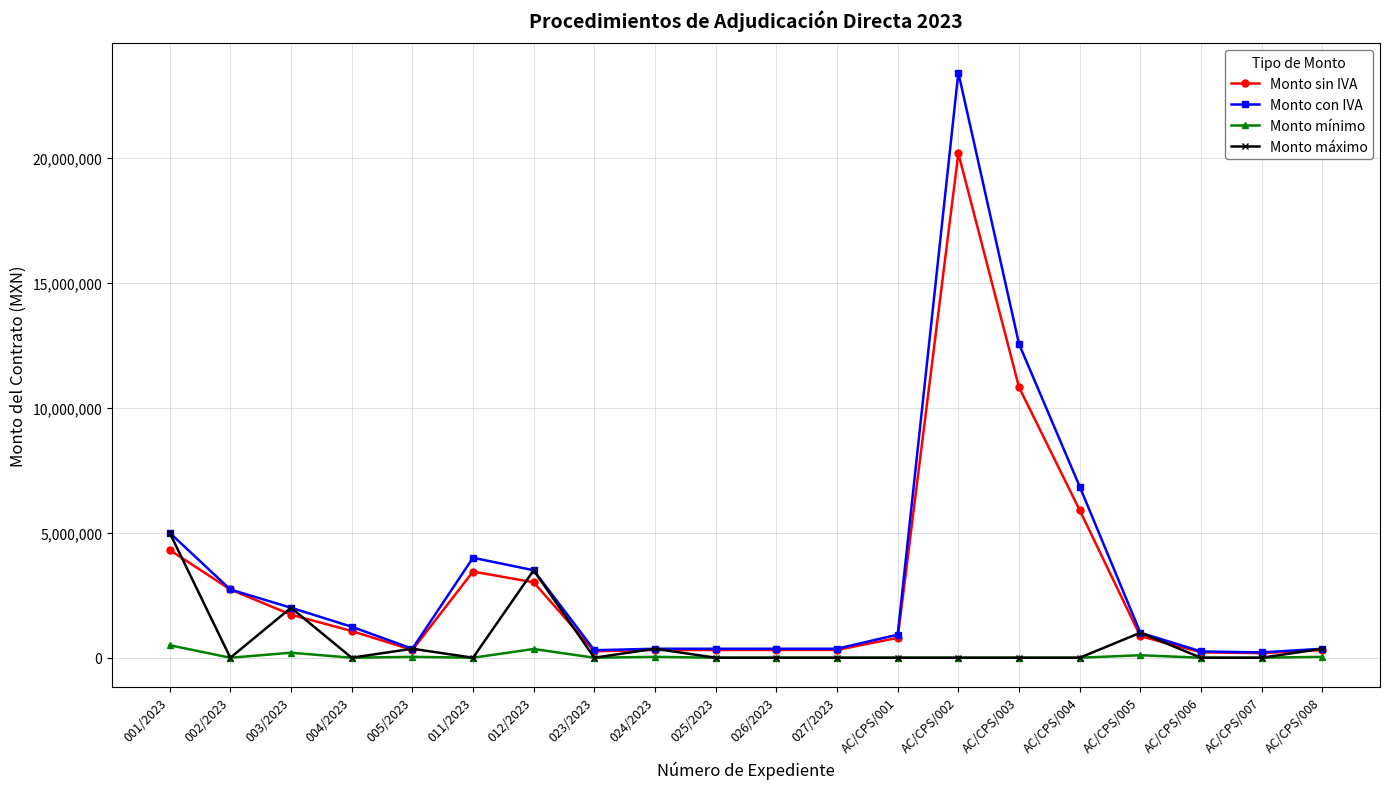

Which series has the widest spread of values?

Monto con IVA